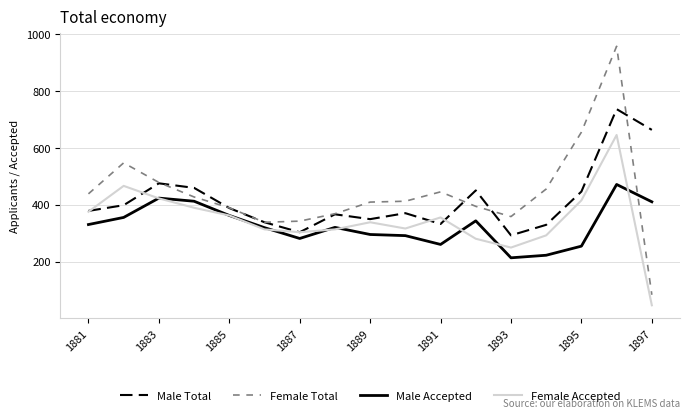

True or false: Male Total and Male Accepted cross at least once.

False